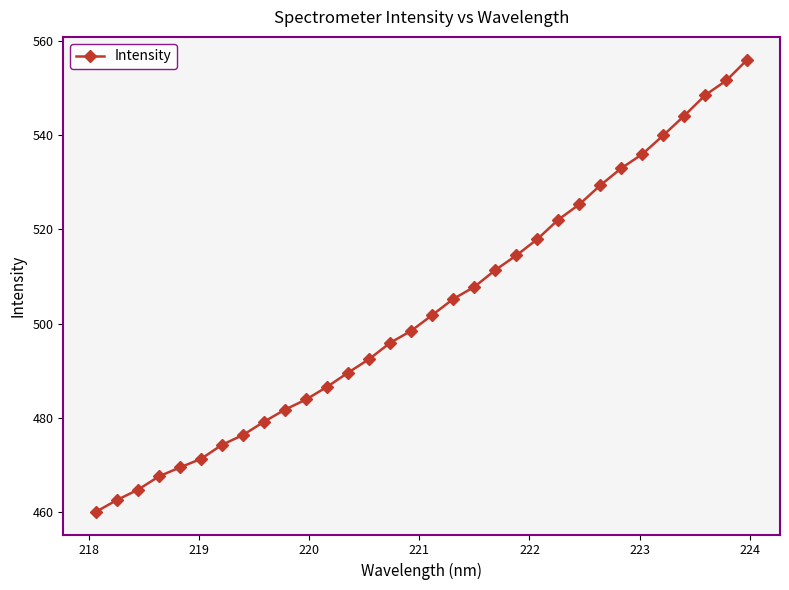

What is the smallest value displayed?

460.1